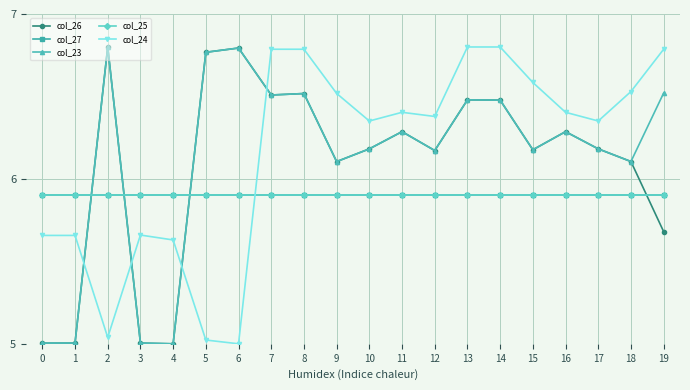

Is this an area chart (filled region under the line)?

No